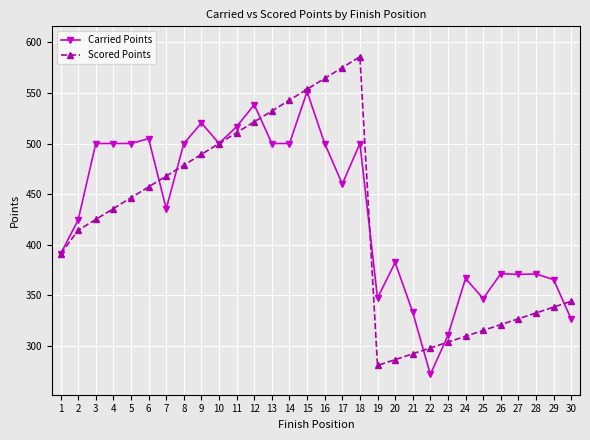

What is the average value of the Carried Points series?

433.6